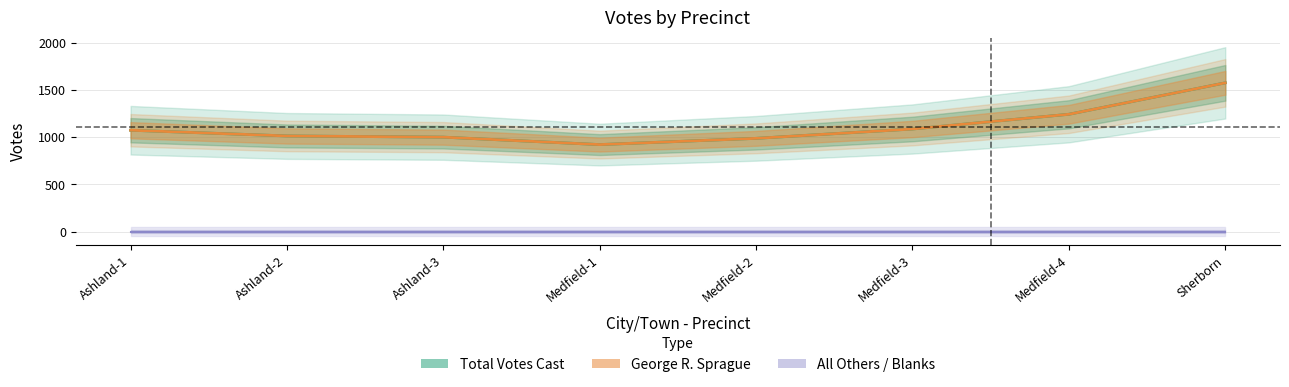

What is the difference between the highest and lowest values at Medfield-2?

1017